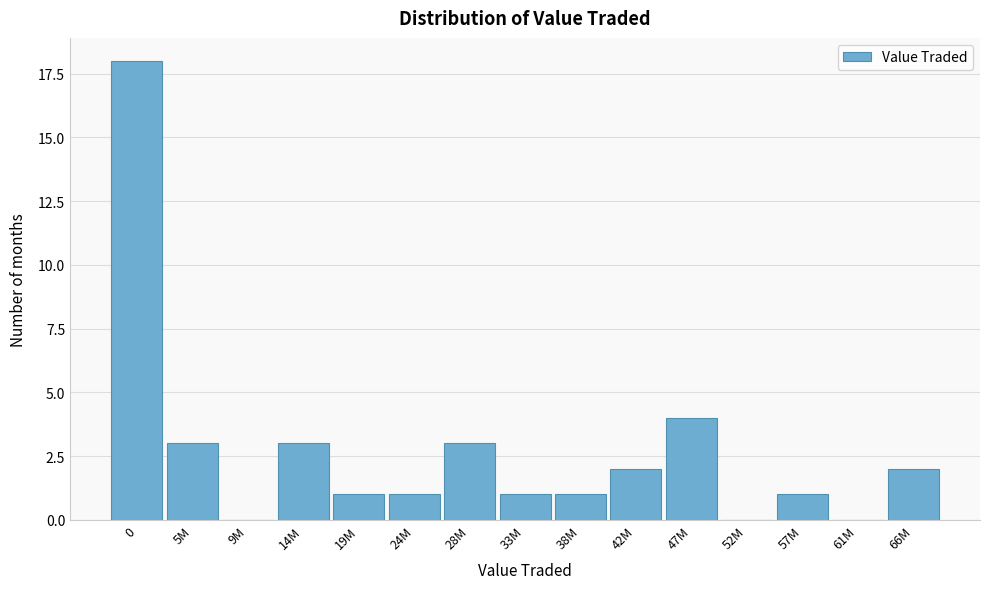

Reading left to right, extract all data points from this chart.

0=18	5M=3	9M=0	14M=3	19M=1	24M=1	28M=3	33M=1	38M=1	42M=2	47M=4	52M=0	57M=1	61M=0	66M=2